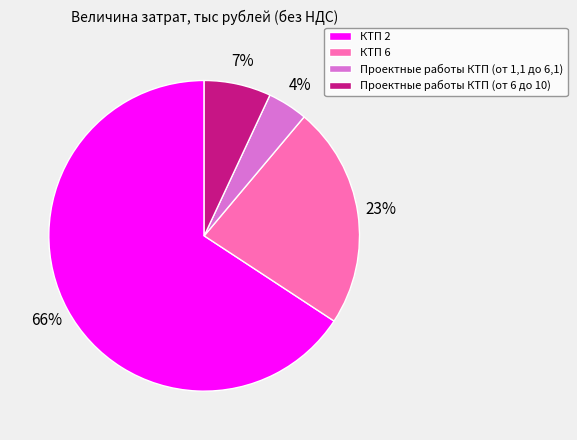

Count the number of slices in the pie.

4